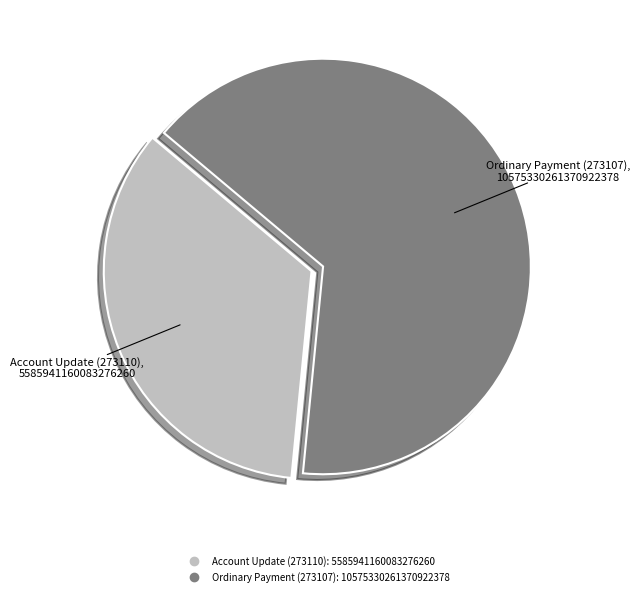

Count the number of slices in the pie.

2